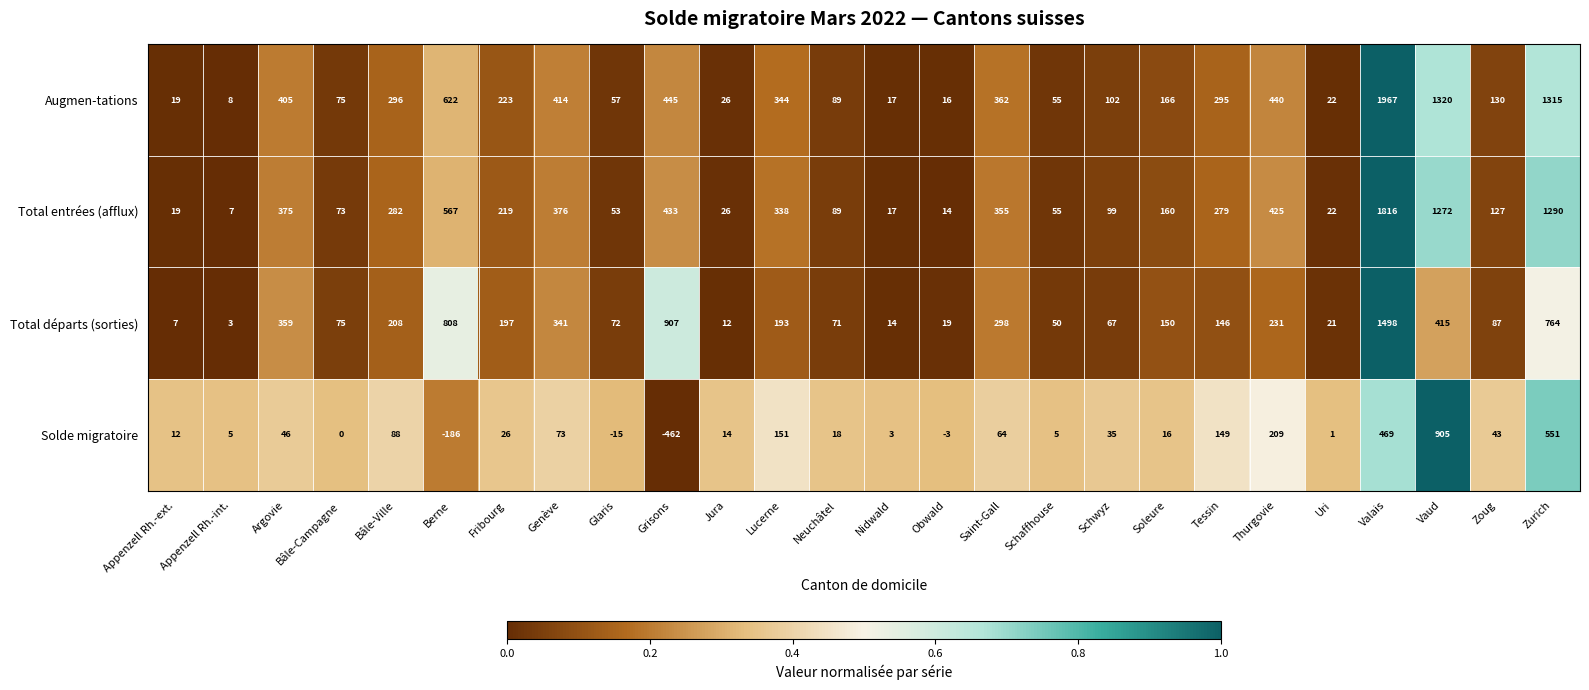

How many categories are shown in the chart?

26